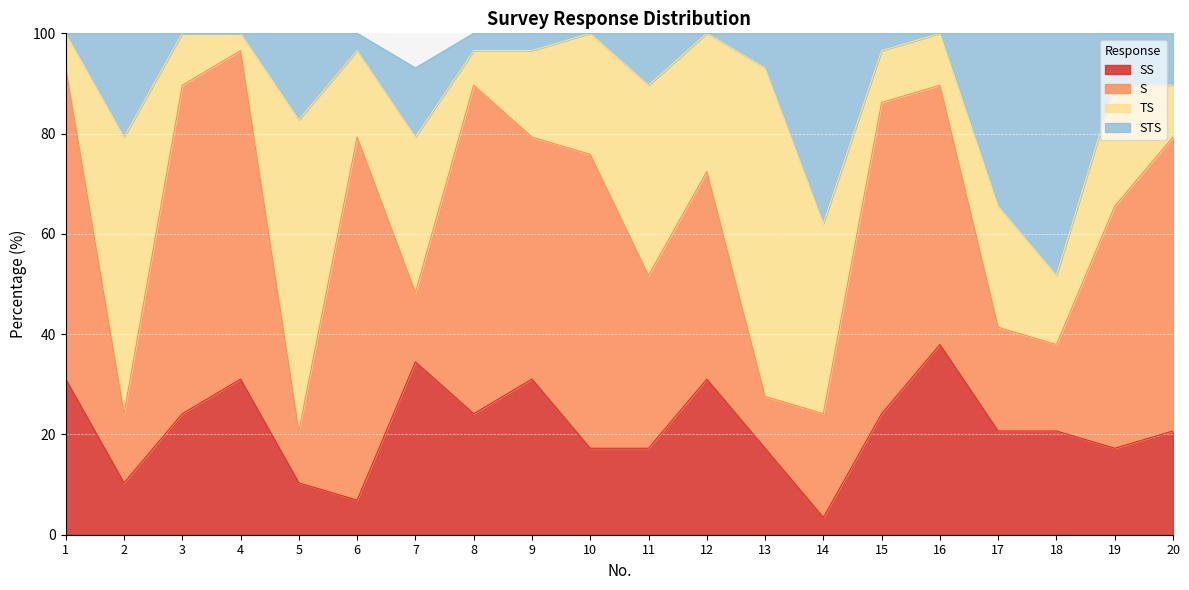

What is the total value across all series at 14?

100.0